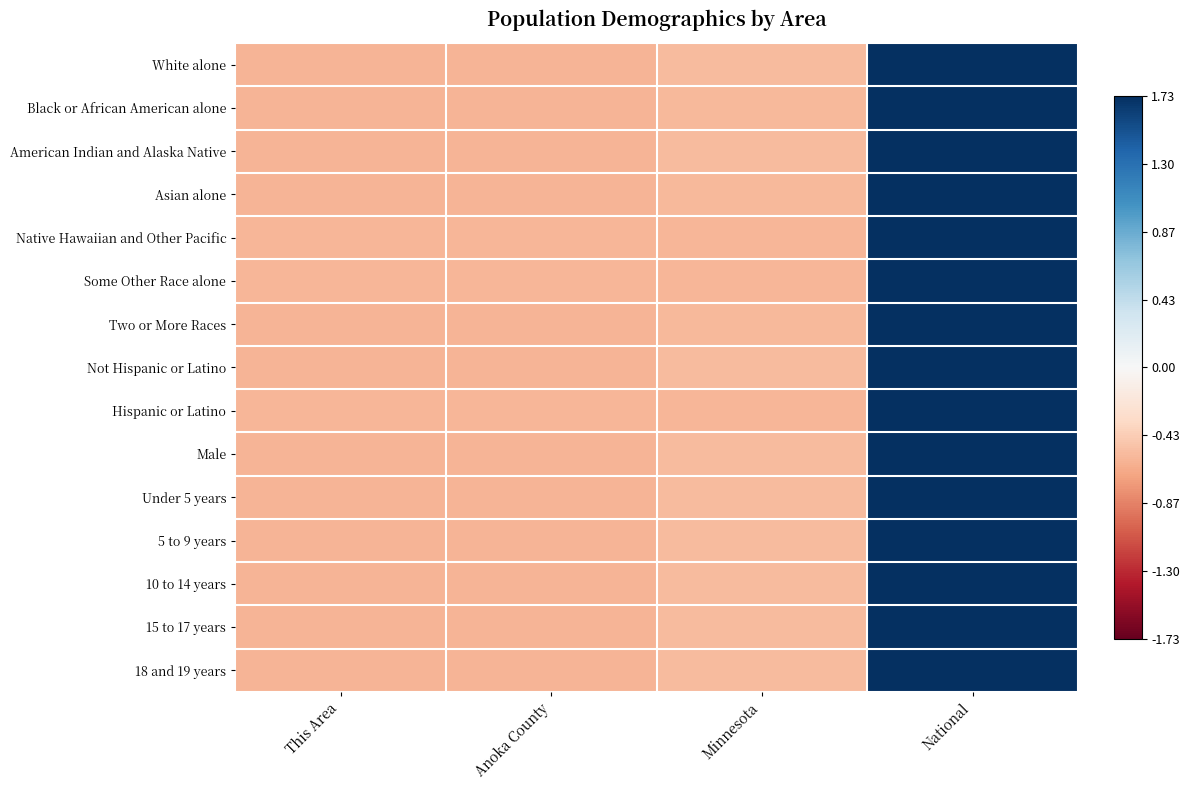

At which category is the sum across all series the highest?

National